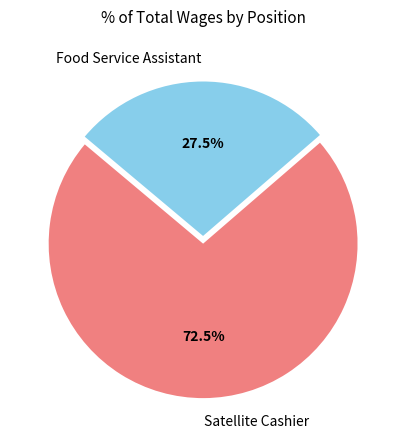

Is it true that Satellite Cashier is 65% of the pie?

False